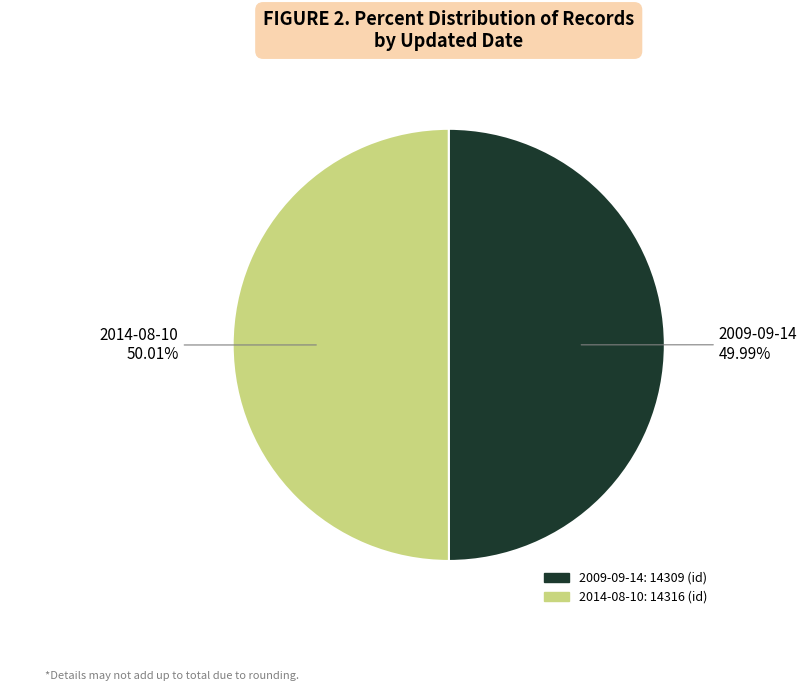

Is the sum of 2009-09-14 and 2014-08-10 greater than half?

Yes